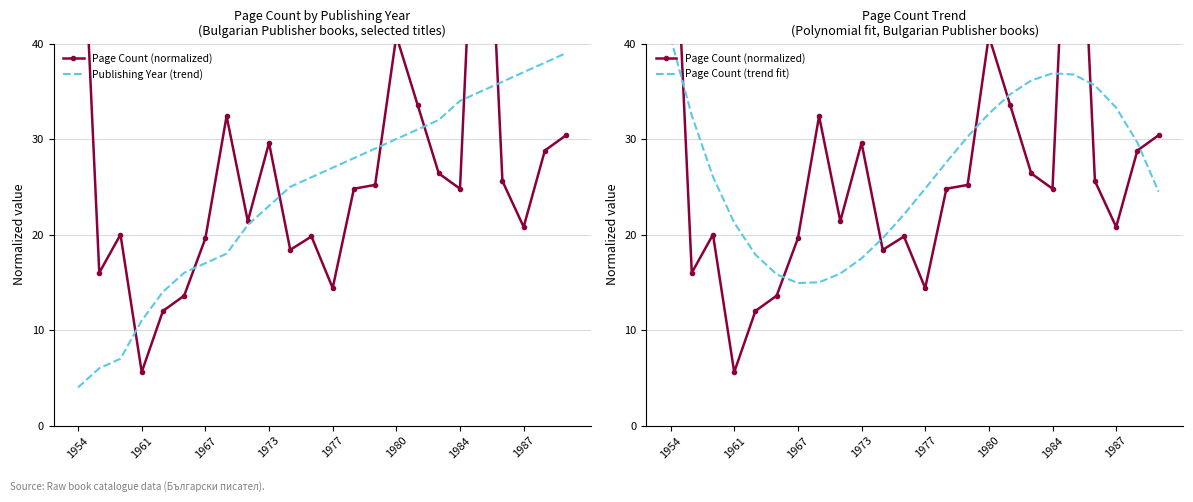

The value of Publishing Year (trend) at 1984 is 60.9. True or false?

False